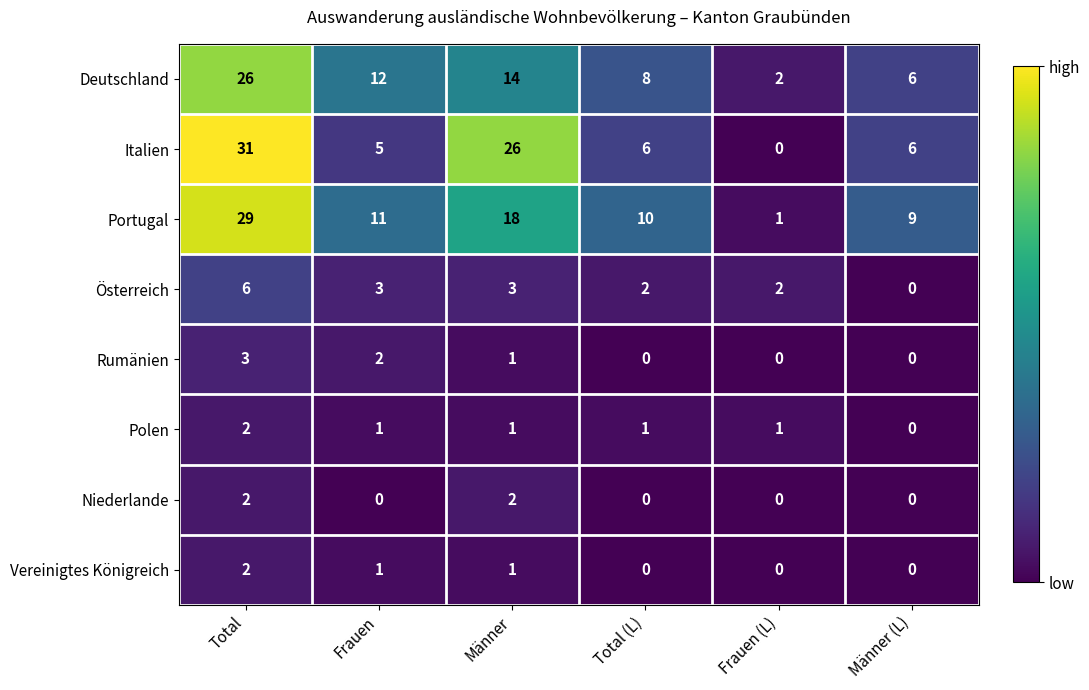

At which category does the chart reach its peak across all series?

Total